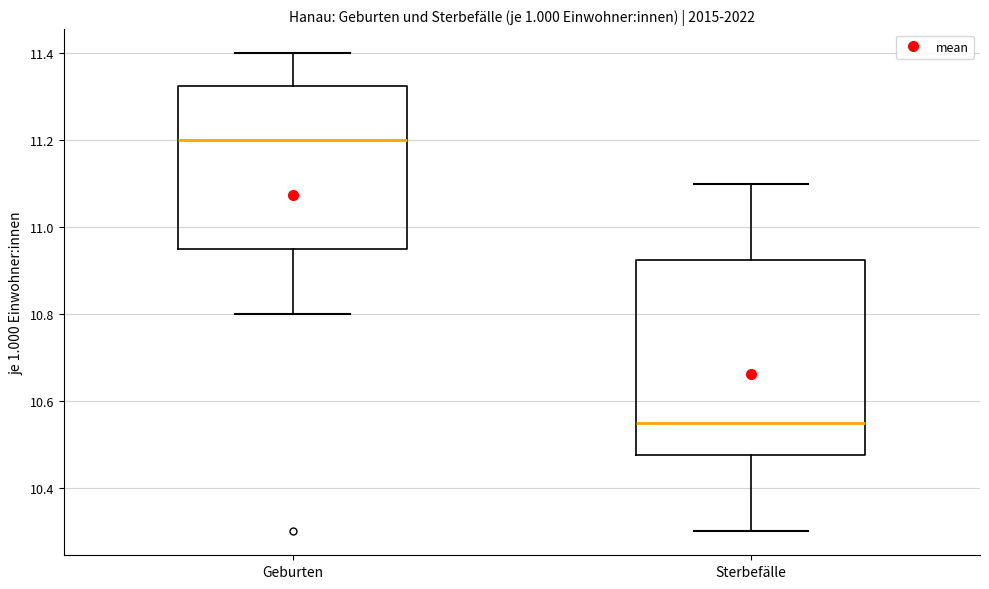

Reading left to right, transcribe this box plot: for each box, give where its median line is, the range the box spans, and where its two whiskers end, as read against the y-axis. The values are not printed on the chart, so give them approximately, as read against the axis.

Geburten: median 11.20, box 10.96 to 11.32, whiskers 10.80 to 11.40
Sterbefälle: median 10.56, box 10.48 to 10.92, whiskers 10.30 to 11.10